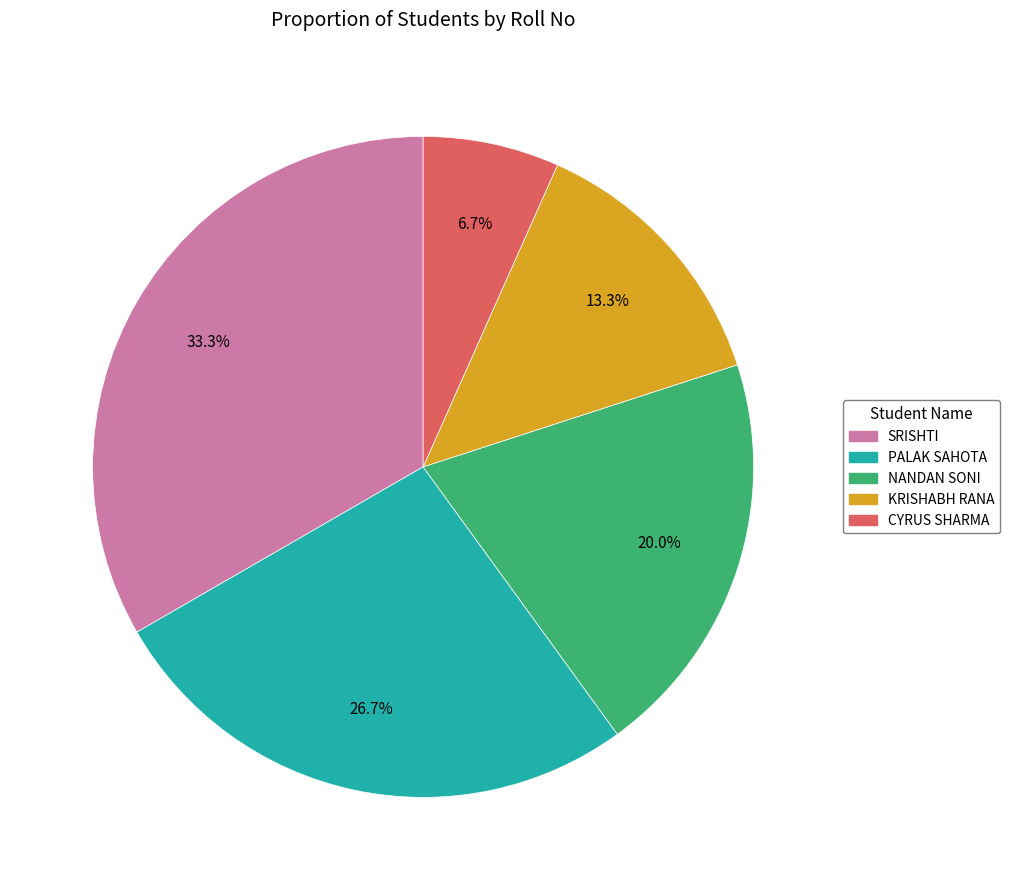

What portion of the pie excludes CYRUS SHARMA?

93.3%